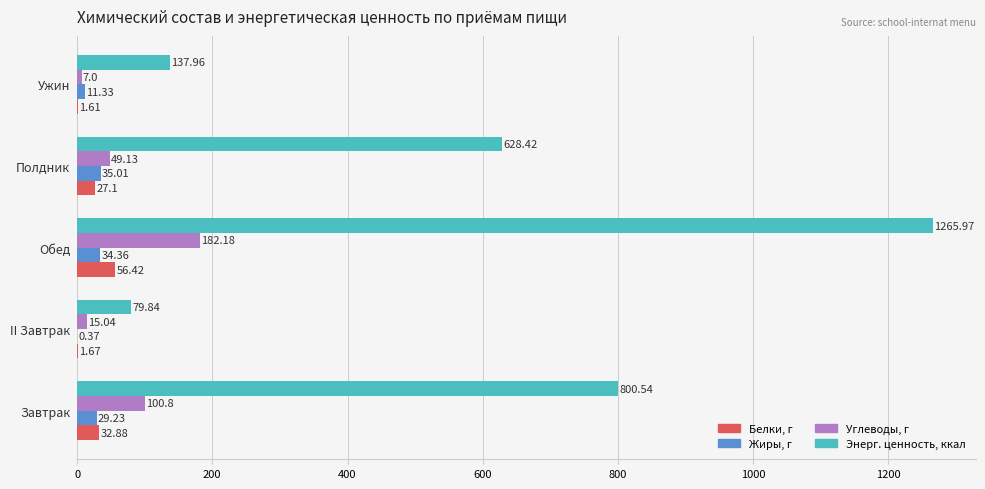

Which series changed the most between Завтрак and II Завтрак?

Энерг. ценность, ккал